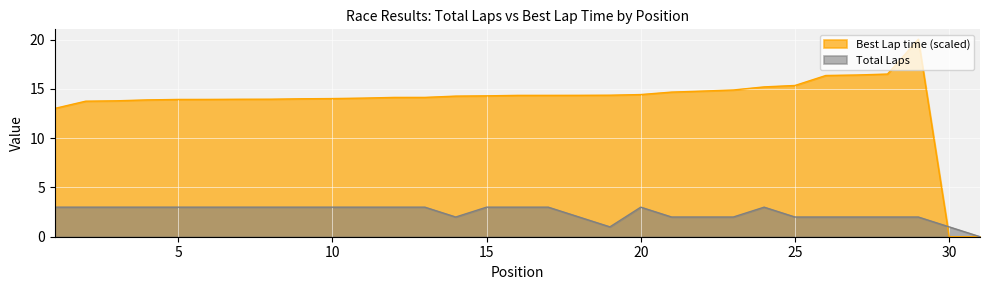

Between 7 and 22, which series saw the biggest shift?

Total Laps